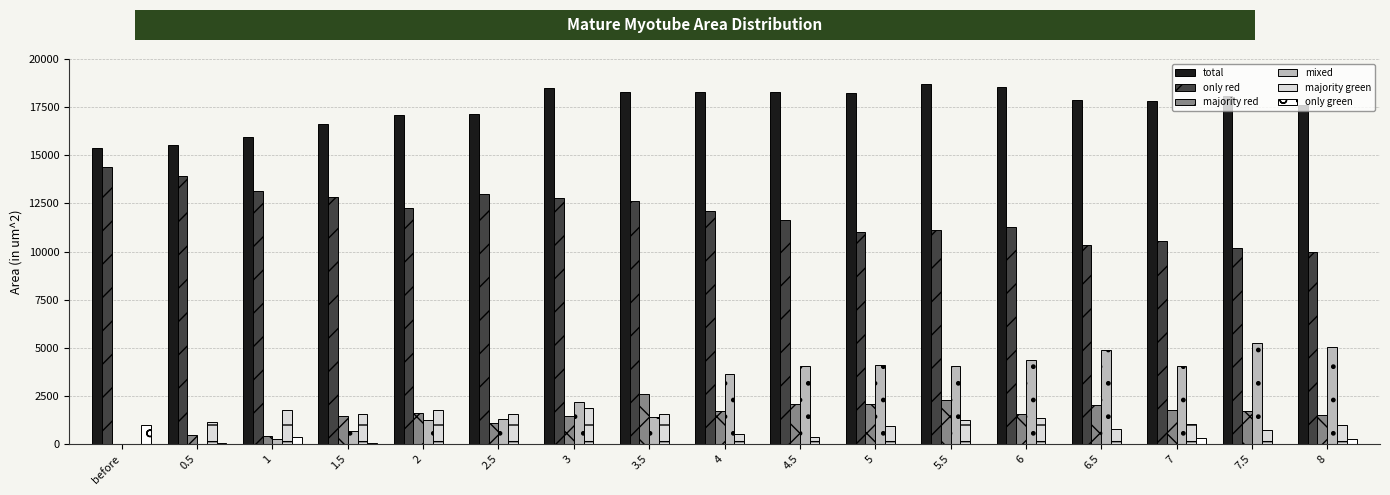

Is the value of majority green at 7.5 greater than the value of only red at 7?

No